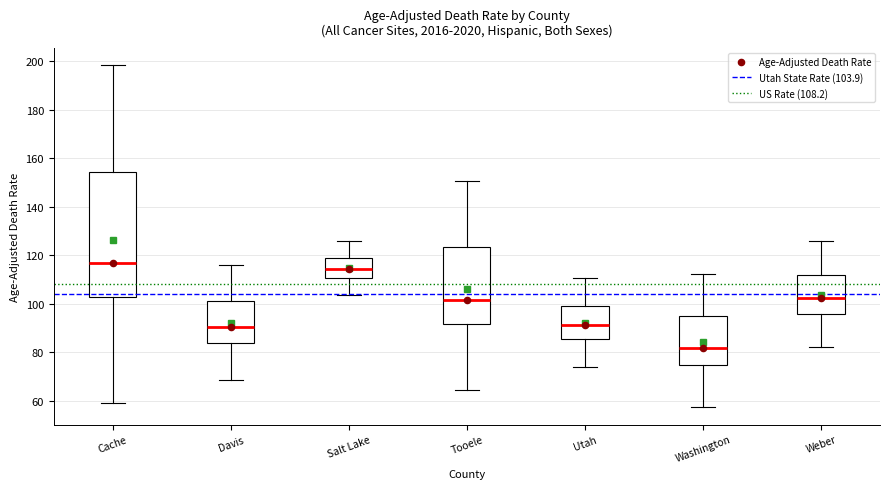

Which box is the tallest, from its lower edge to its upper edge?

Cache